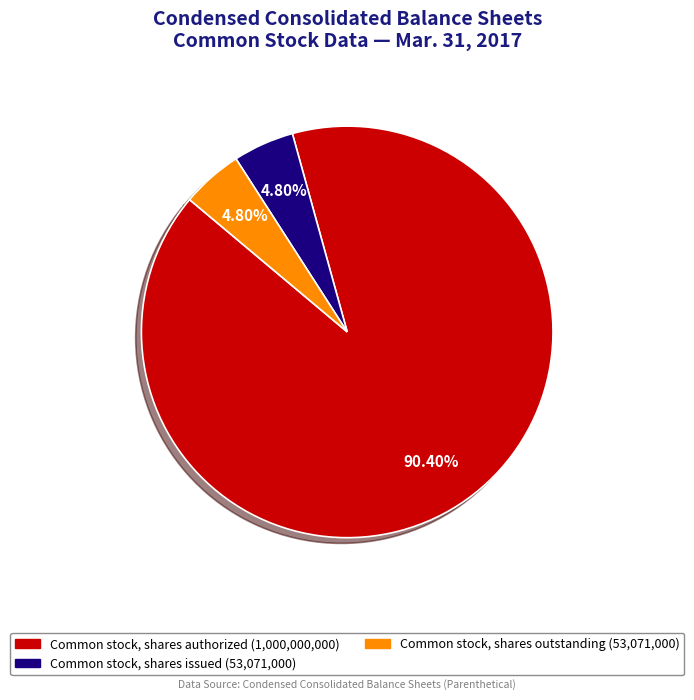

Is there any slice that represents more than half of the pie?

Yes